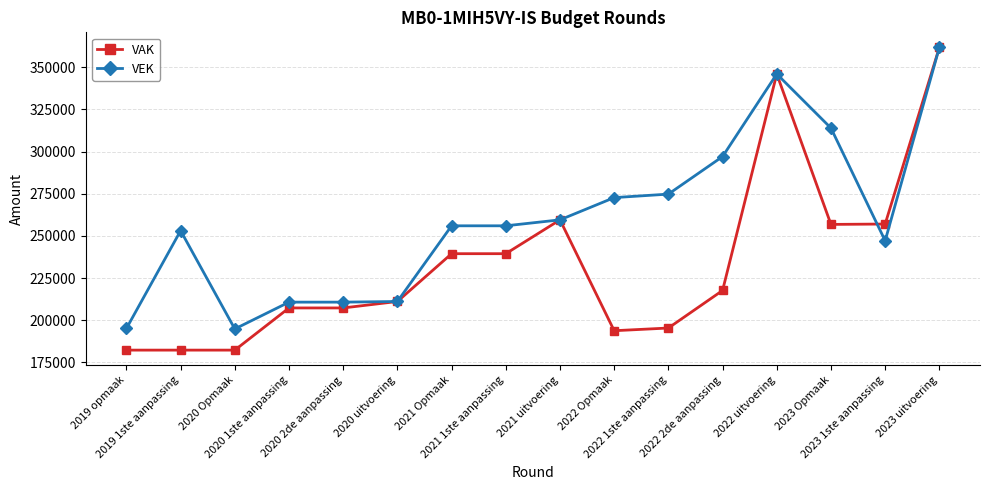

What are all the series names shown in the legend?

VAK, VEK